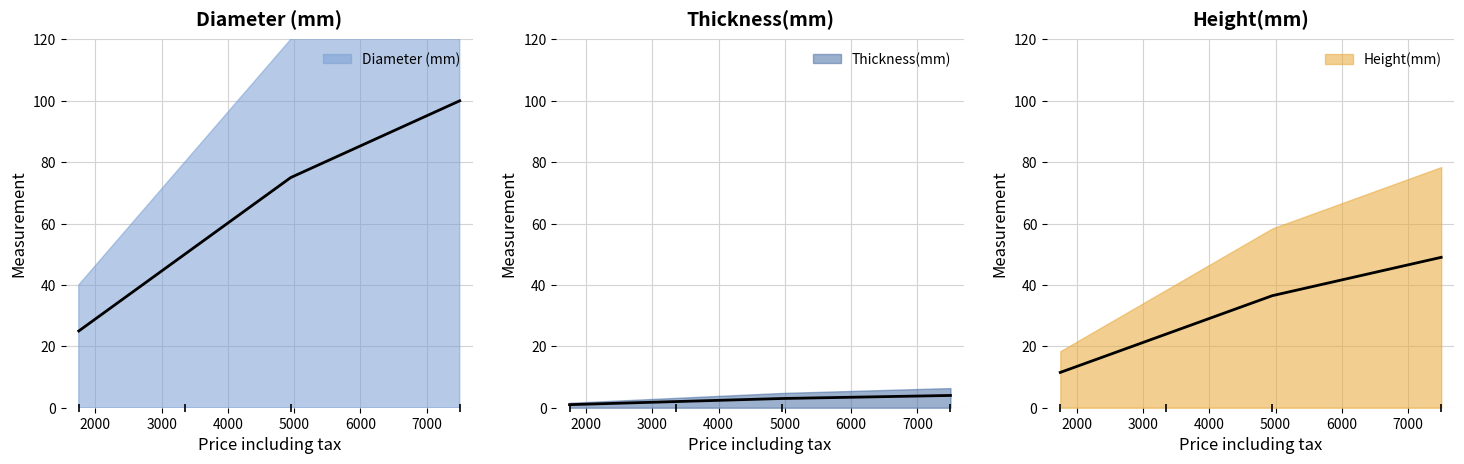

What is the value of the Height(mm) point at the 3rd from the left?

36.5